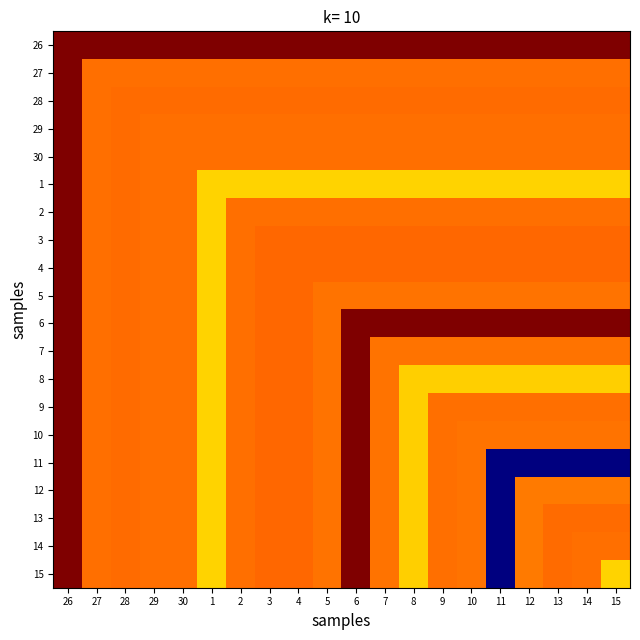

Which series has the largest range (max minus min)?

11